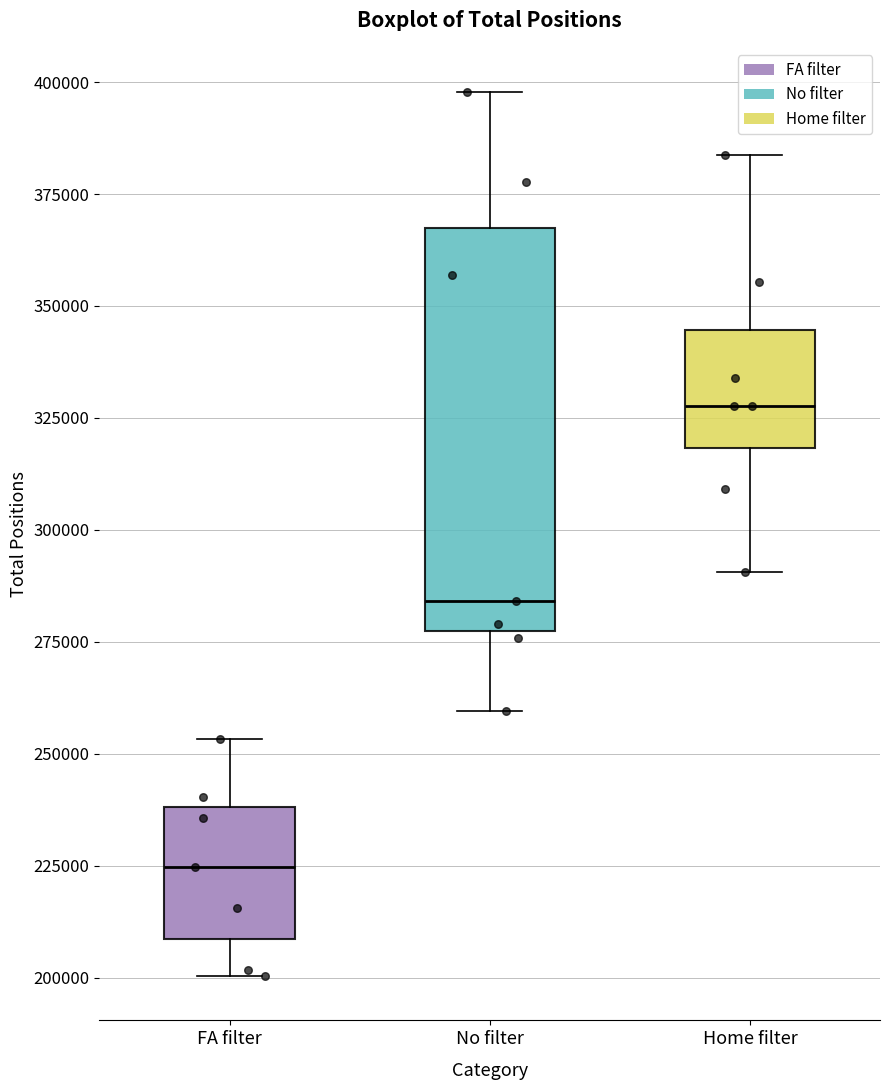

Reading left to right, transcribe this box plot: for each box, give where its median line is, the range the box spans, and where its two whiskers end, as read against the y-axis. The values are not printed on the chart, so give them approximately, as read against the axis.

FA filter: median 225000, box 210000 to 240000, whiskers 200000 to 255000
No filter: median 285000, box 275000 to 365000, whiskers 260000 to 400000
Home filter: median 330000, box 320000 to 345000, whiskers 290000 to 385000